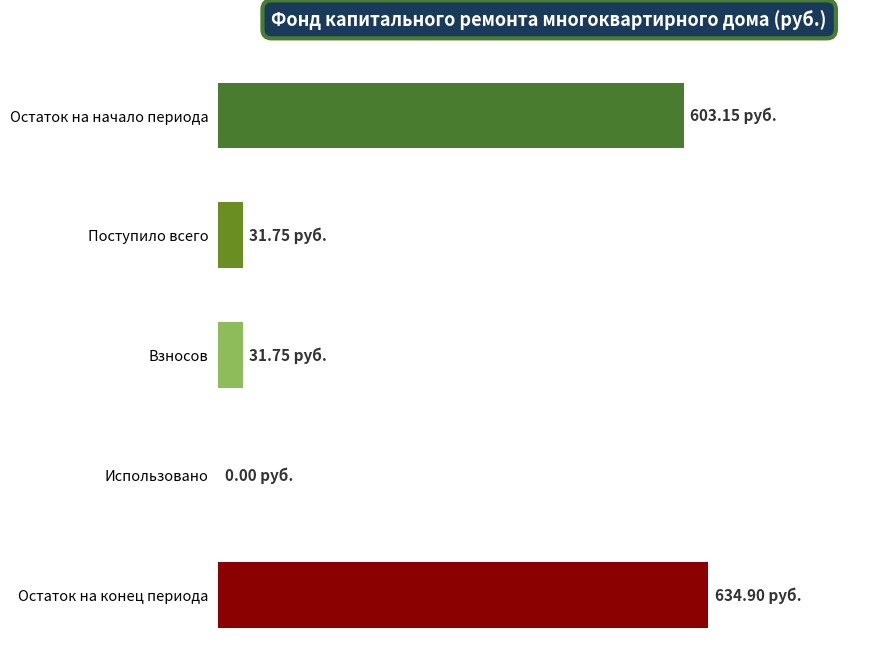

What is the sum of all values?

1301.5